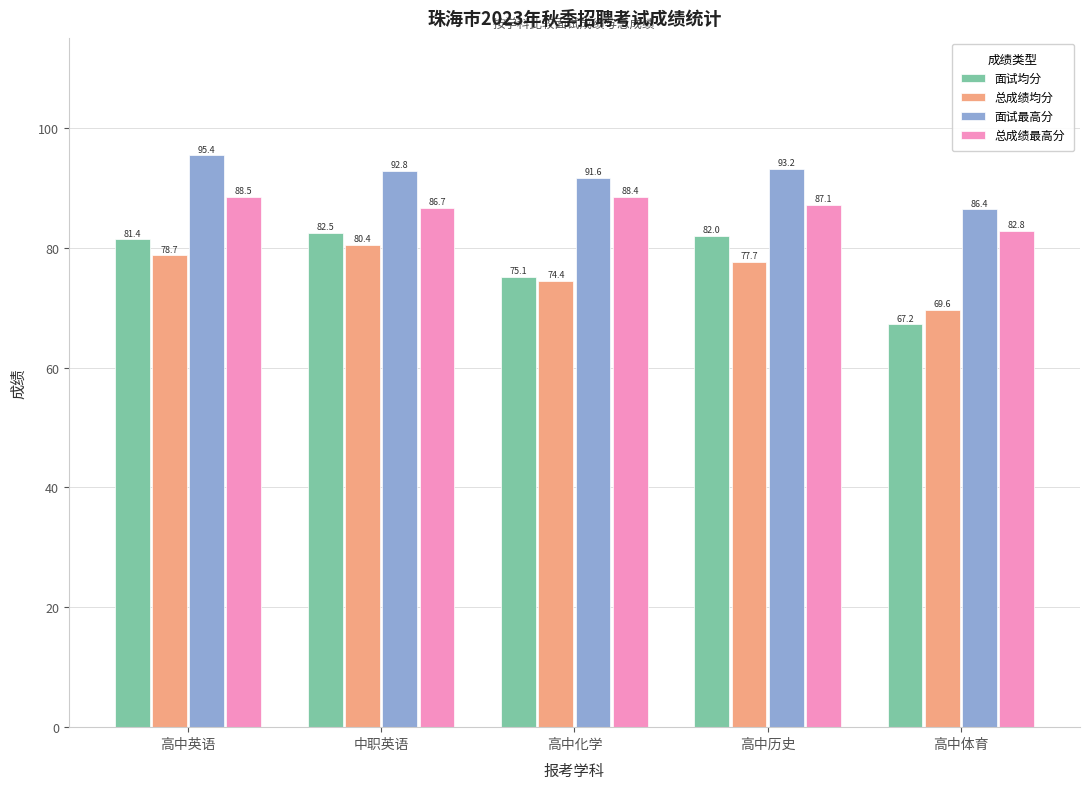

How many data points in 总成绩均分 are less than 77?

2